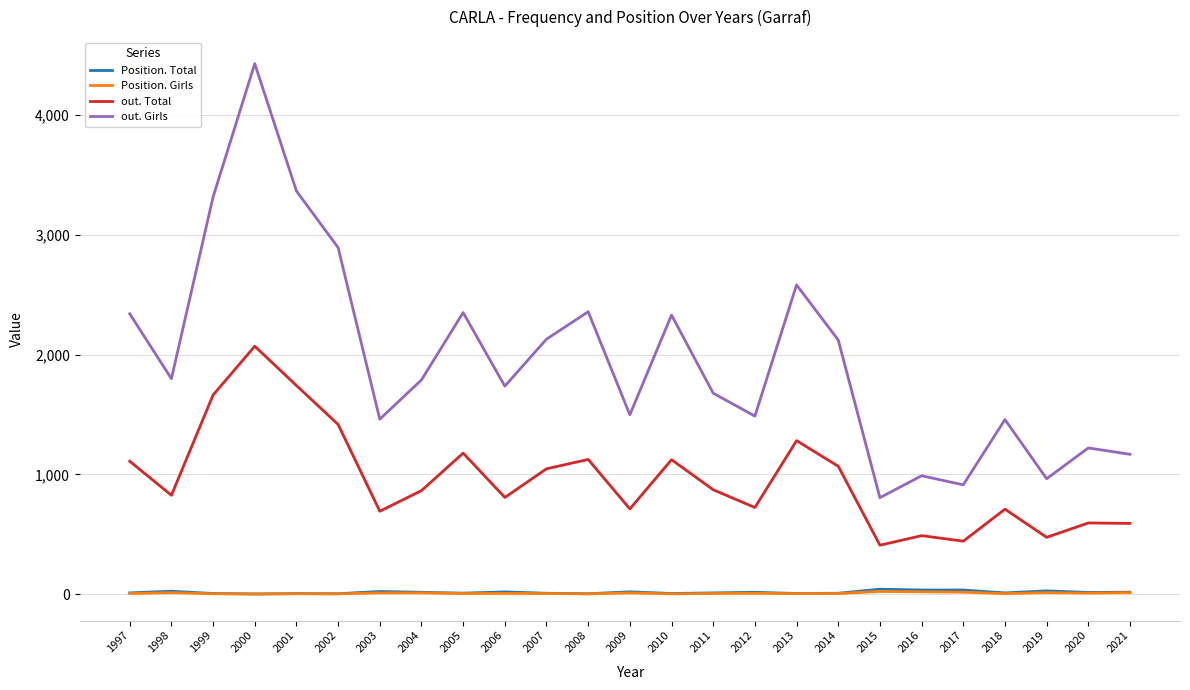

True or false: Position. Girls and out. Girls intersect in this chart.

False